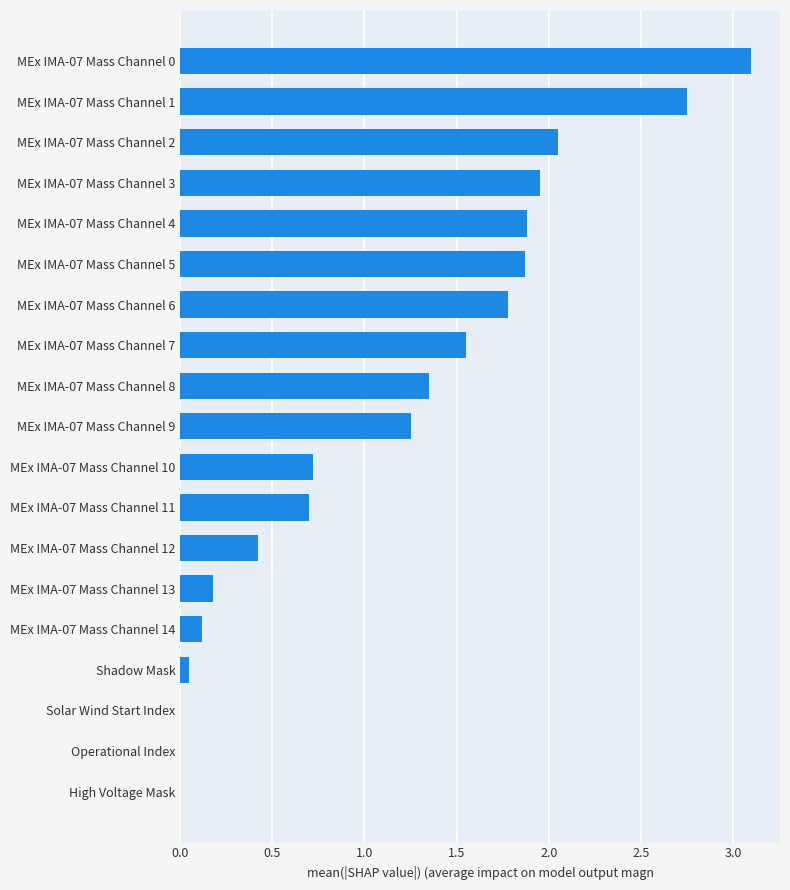

Which category has the highest value across all series?

MEx IMA-07 Mass Channel 0